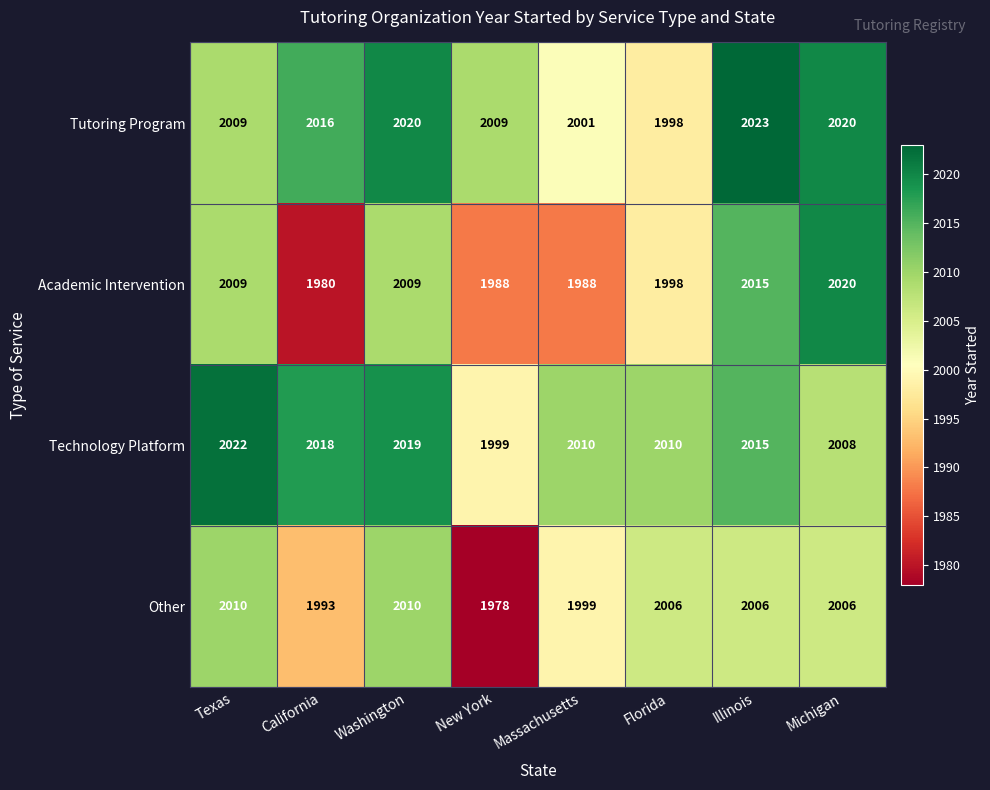

Count the number of categories in the chart.

8